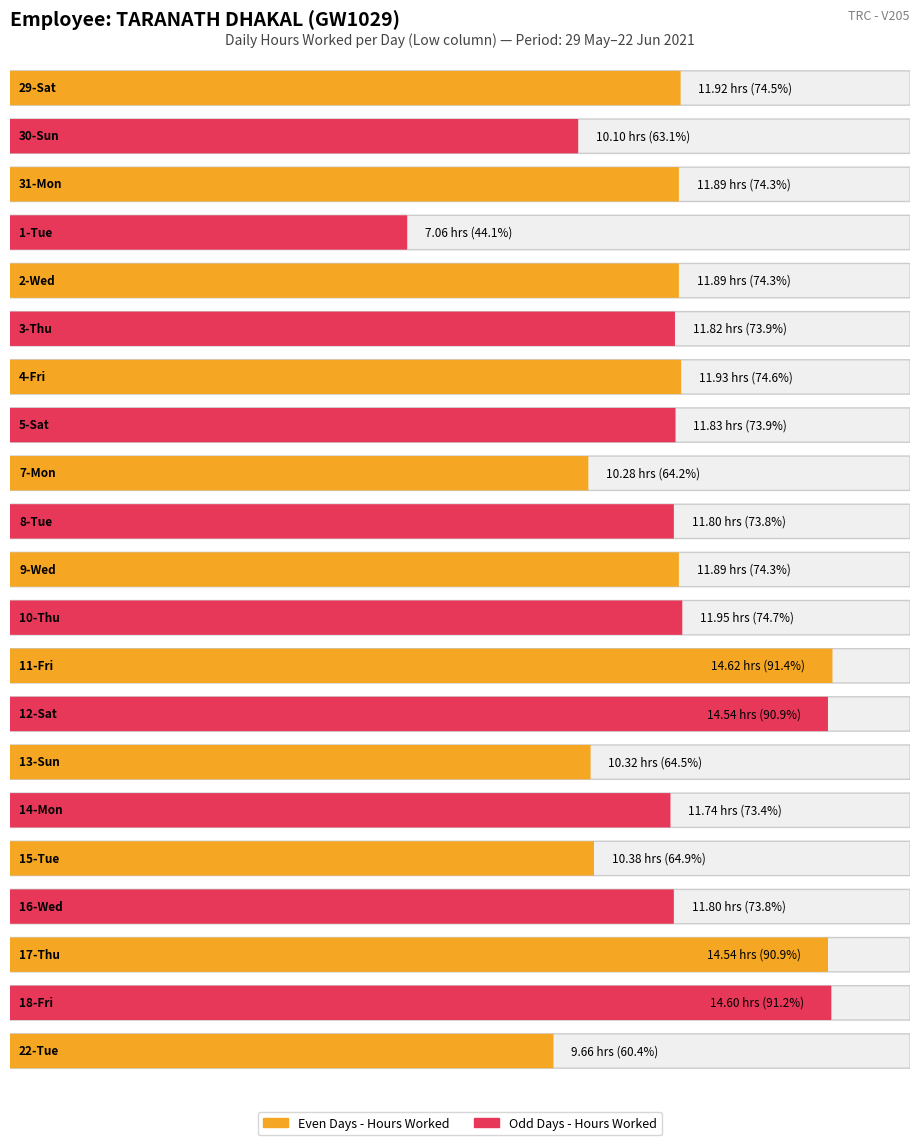

What is the sum of the Low (hours) values at 29-Sat and 17-Thu?

26.5